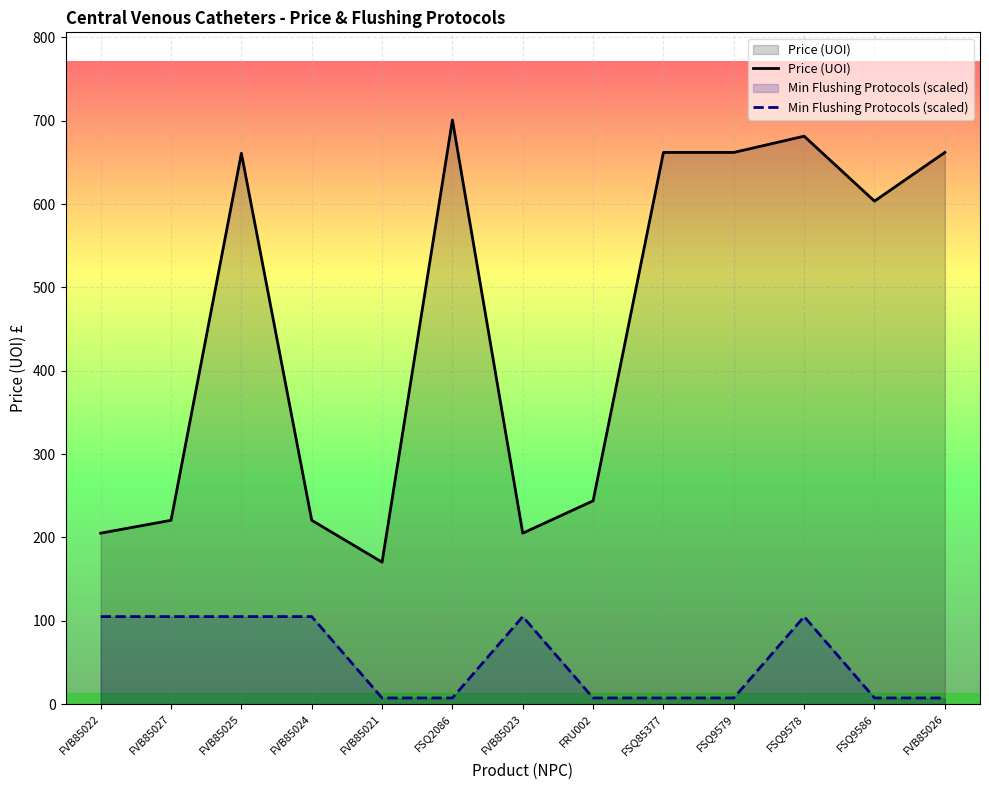

True or false: Price (UOI) and Min Flushing Protocols (scaled) intersect in this chart.

False